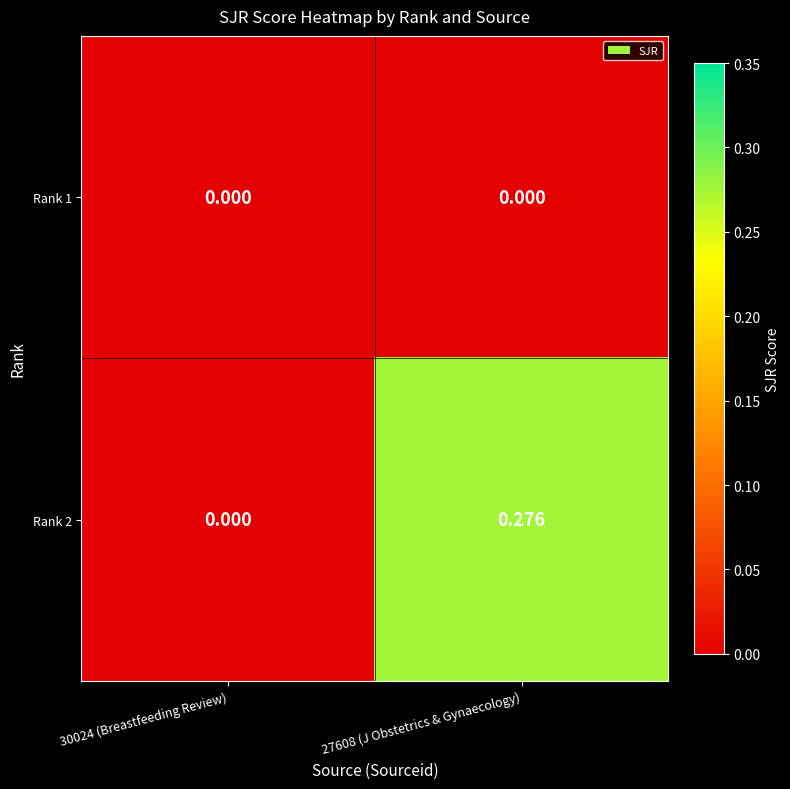

Between 30024 (Breastfeeding Review) and 27608 (J Obstetrics & Gynaecology), which series saw the biggest shift?

Rank 2